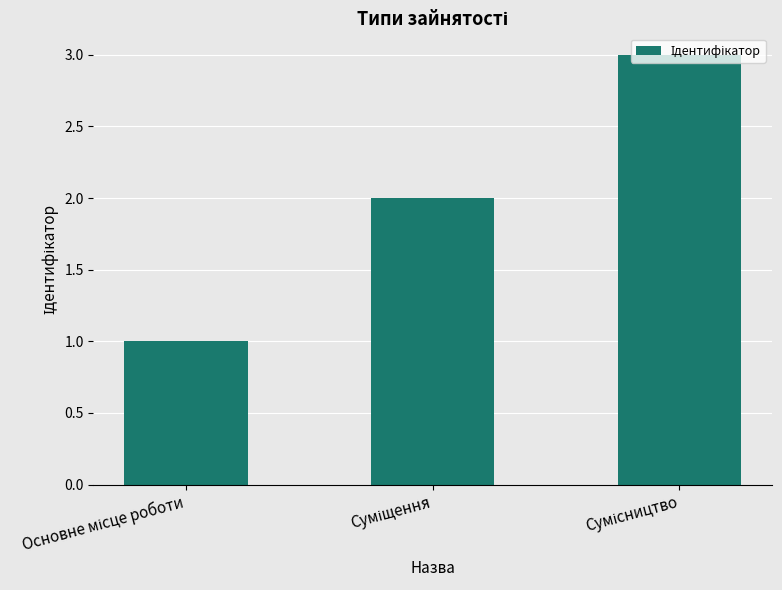

How many series are shown in this chart?

1